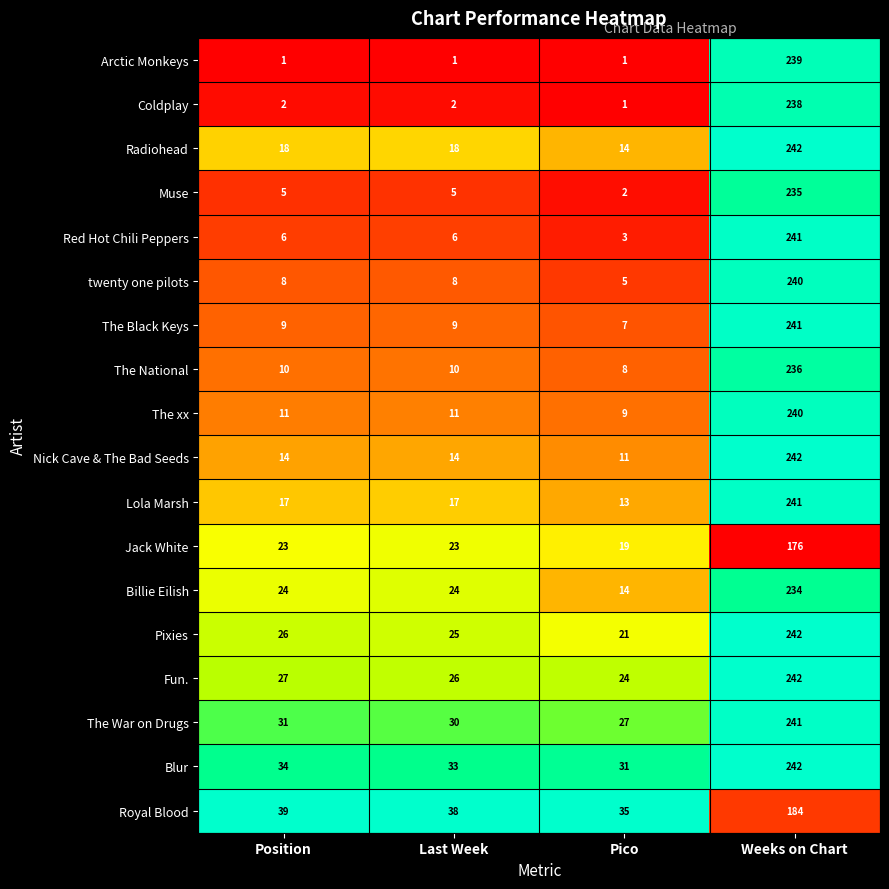

The Blur series shows 44 at Last Week. True or false?

False